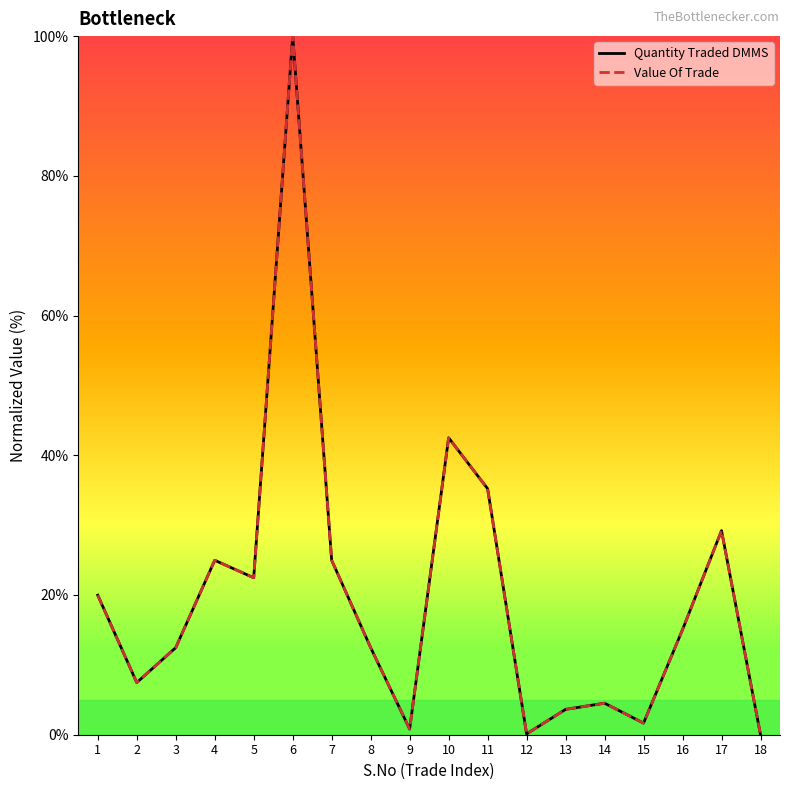

Is this an area chart (filled region under the line)?

No